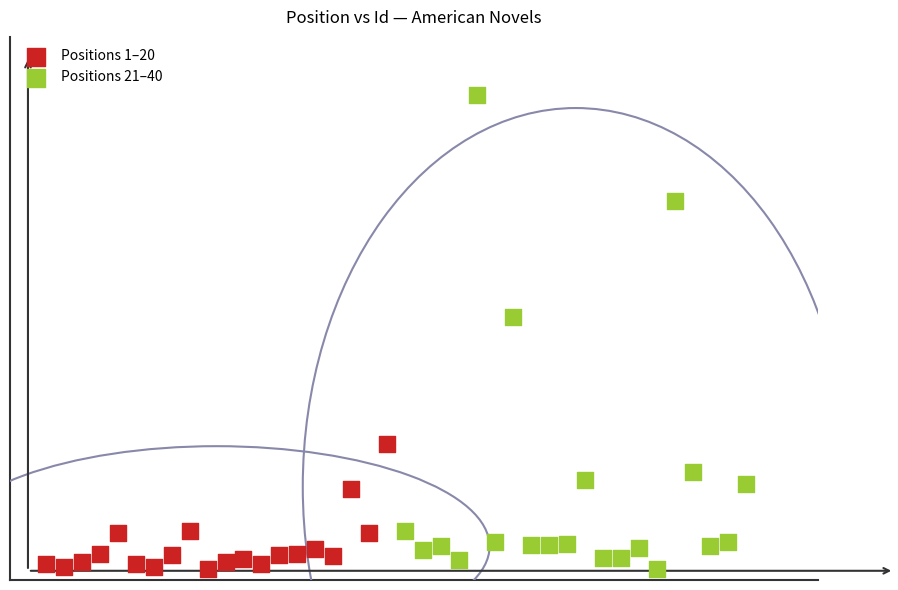

Which series reaches the maximum Y coordinate?

Positions 21–40